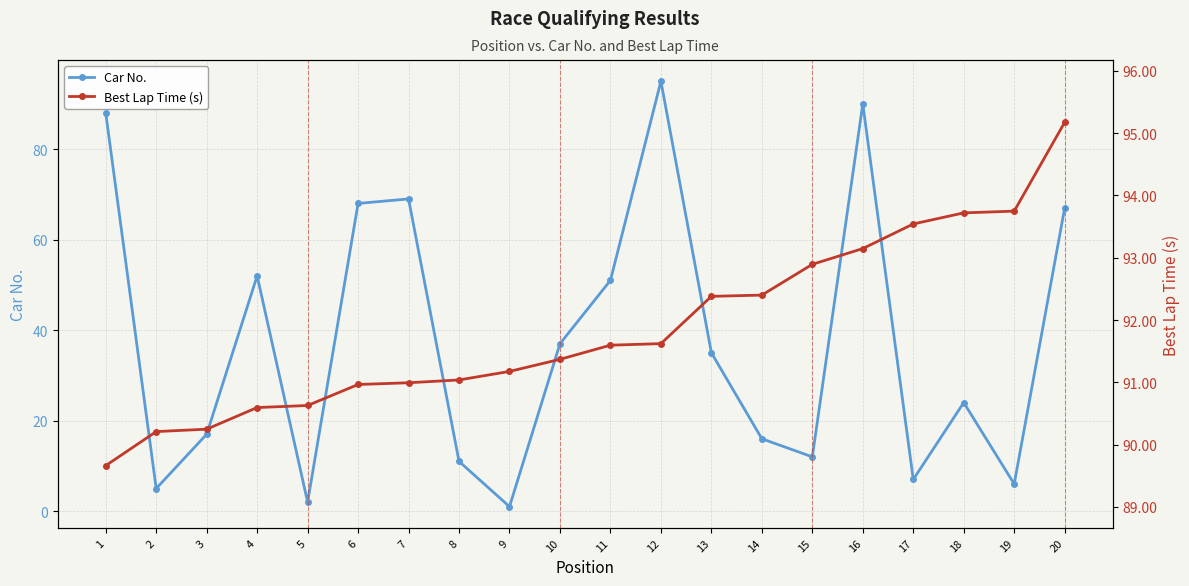

What is the sum of the Car No. values at 14 and 2?

21